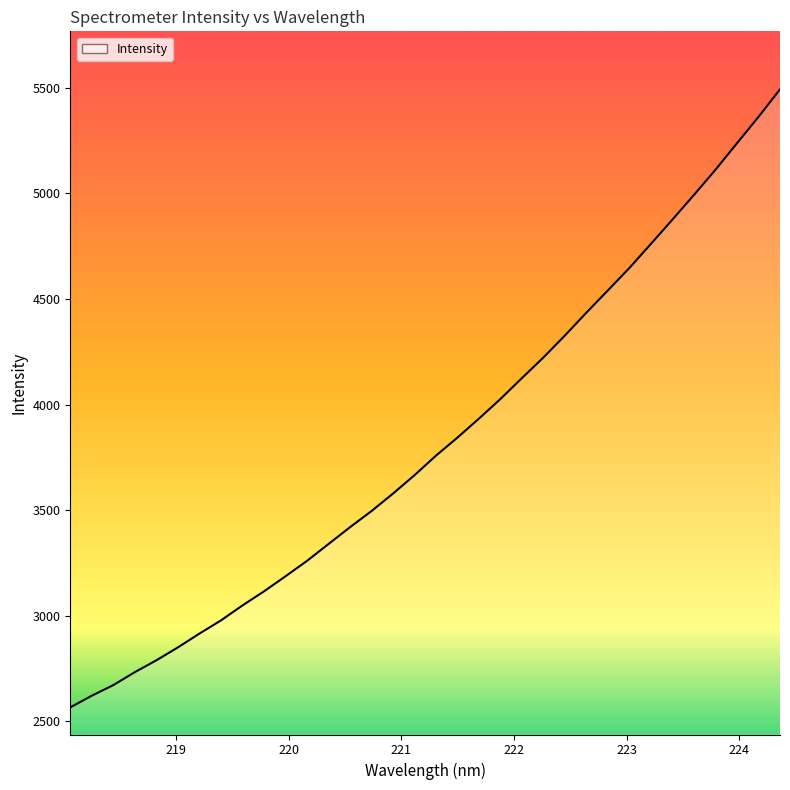

What is the greatest value displayed?

5492.5